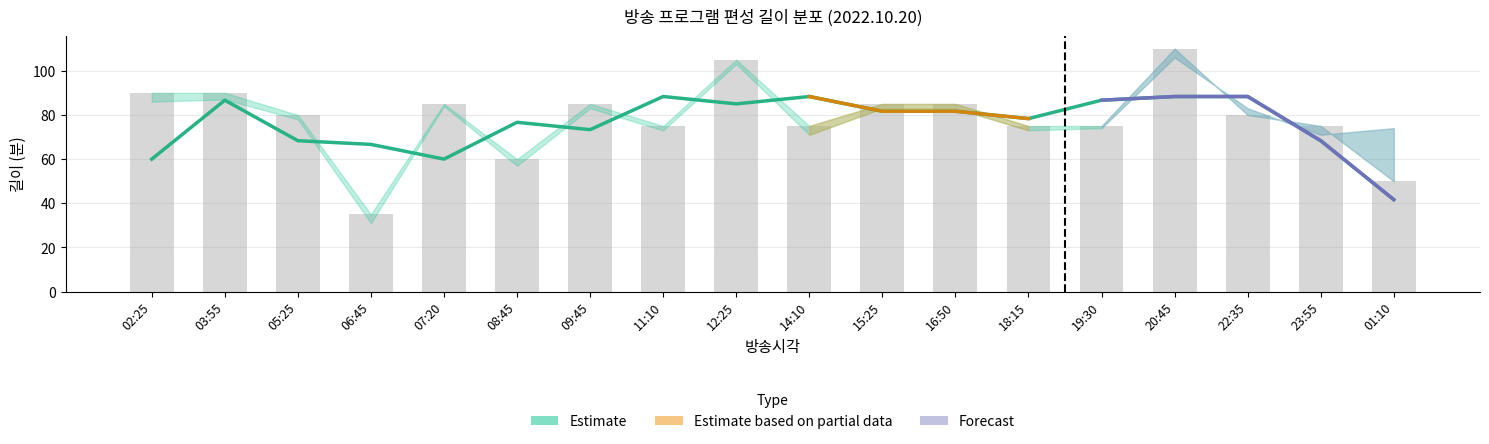

Is the value of 편성길이(소재) at 07:20 greater than the value of 길이 at 02:25?

No